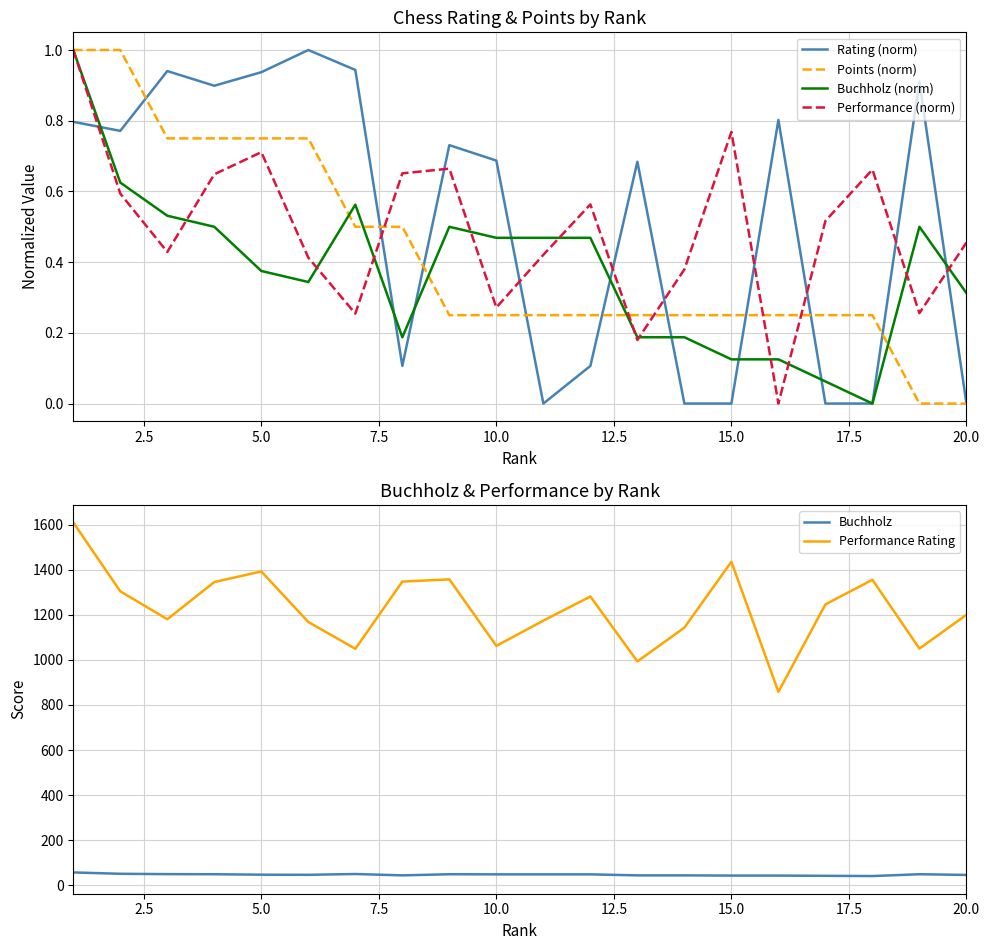

Which series has the largest total across all categories?

Performance Rating